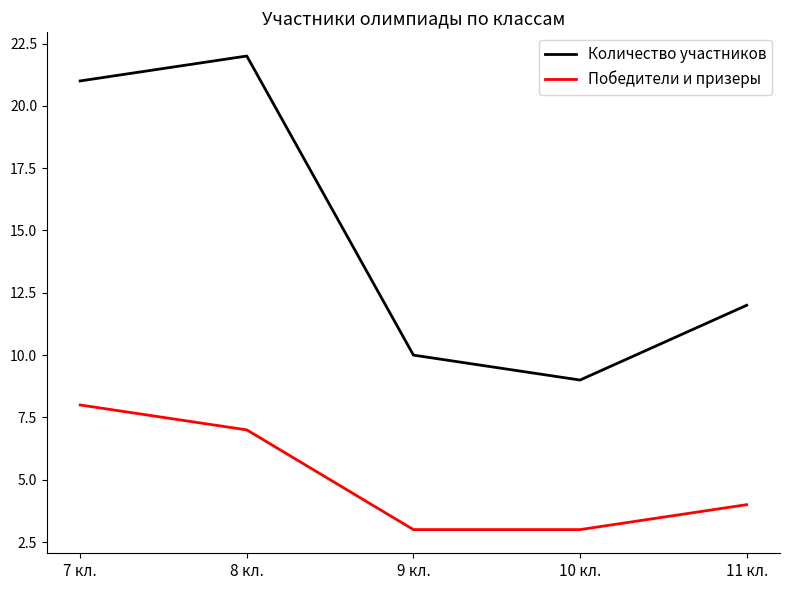

True or false: Количество участников and Победители и призеры cross at least once.

False